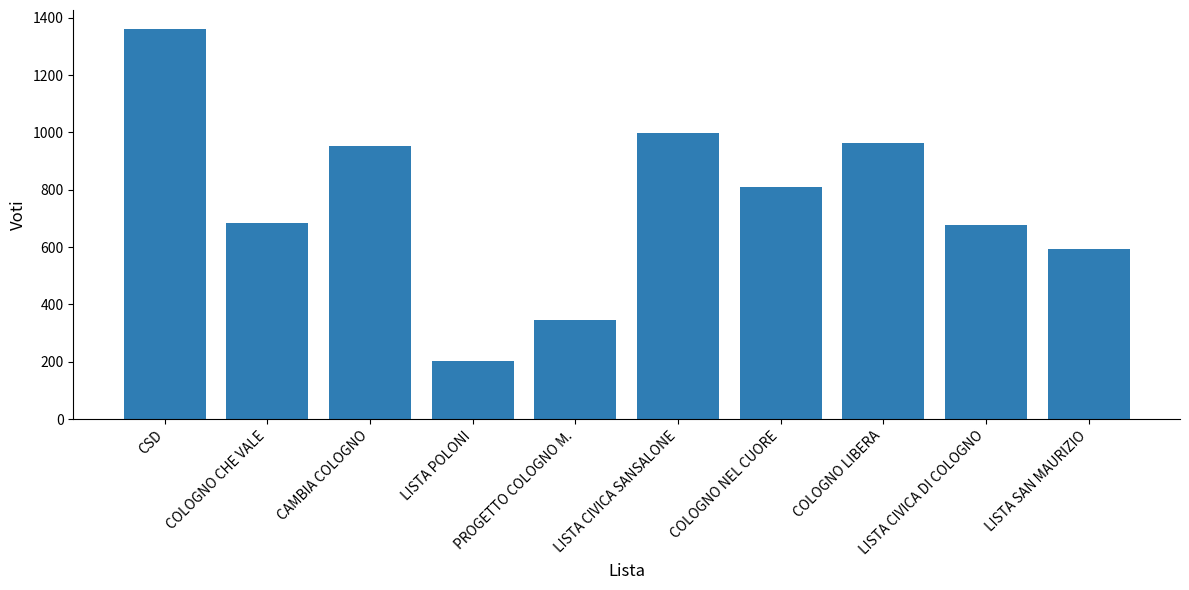

What is the minimum value shown in the chart?

204